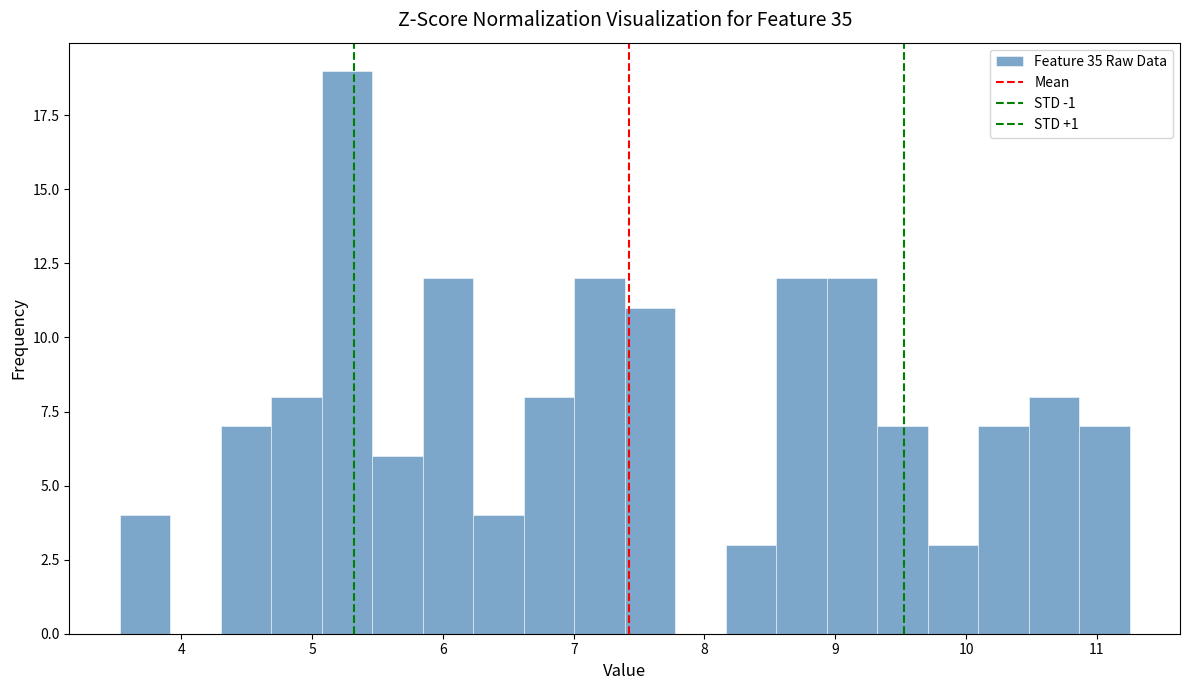

Read against the x-axis, roughly where is the centre of the tallest bar?

5.3